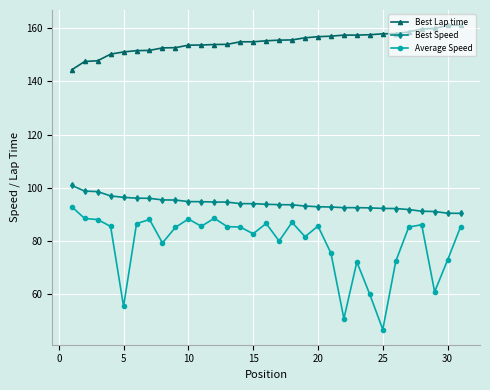

What is the value of the Average Speed point at the 17th from the left?

80.0